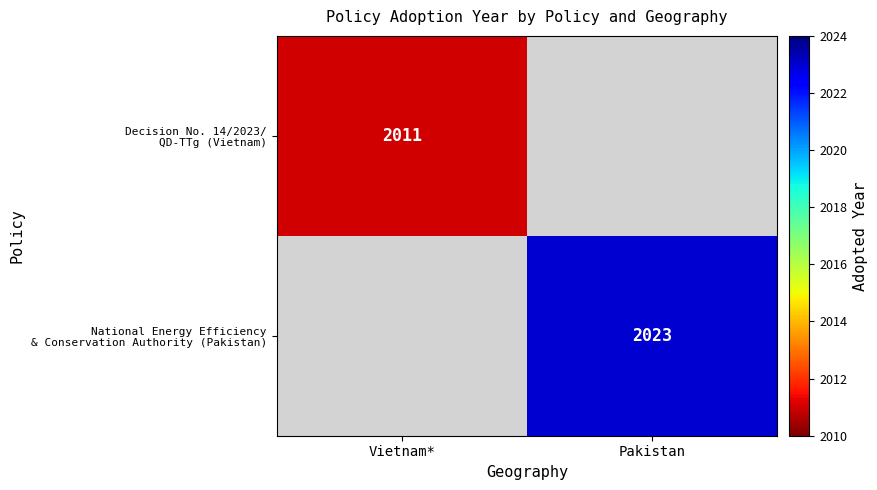

How many series are shown in this chart?

2